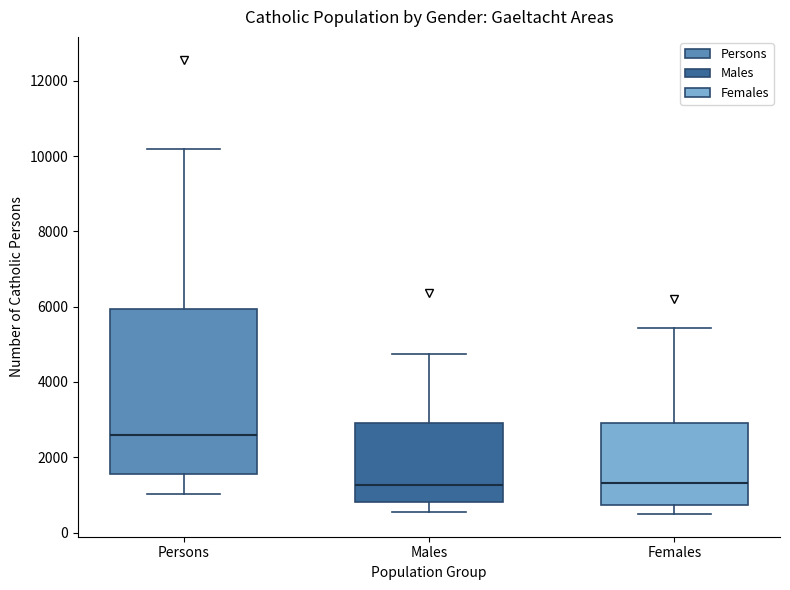

Where does the lower whisker of the box for Males end on the y-axis? The values are not printed on the chart, so give them approximately, as read against the axis.

600